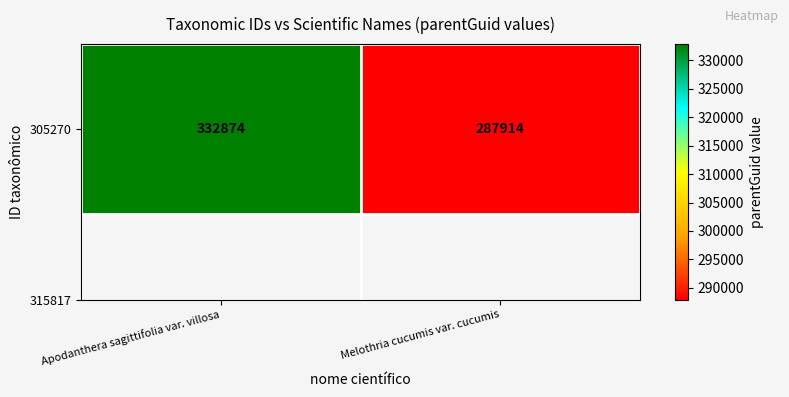

The chart shows a value of 181688 at Apodanthera sagittifolia var. villosa. True or false?

False